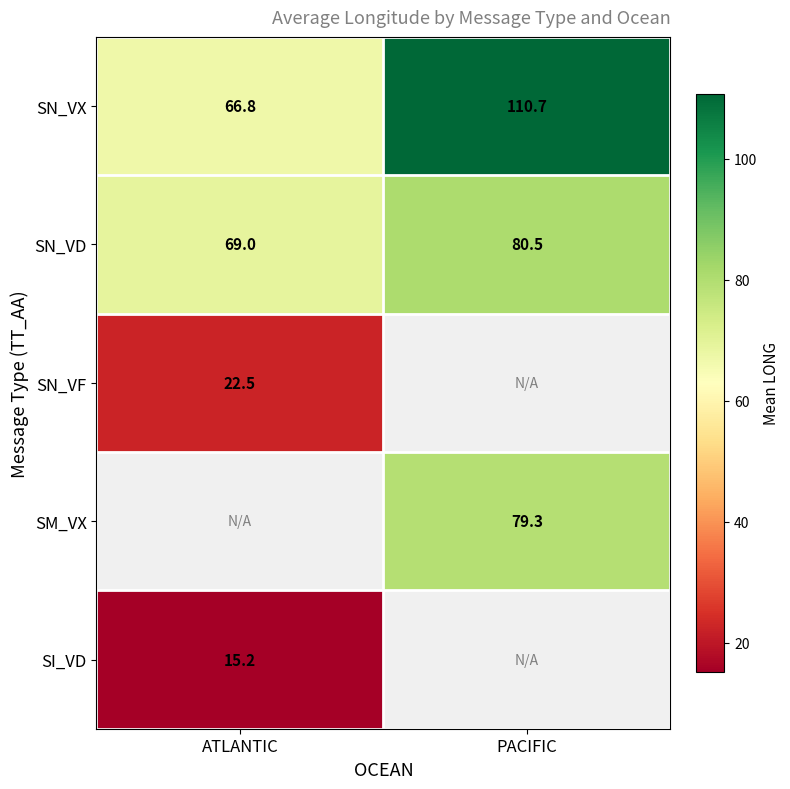

What is the sum of the SN_VX values at ATLANTIC and PACIFIC?

177.5